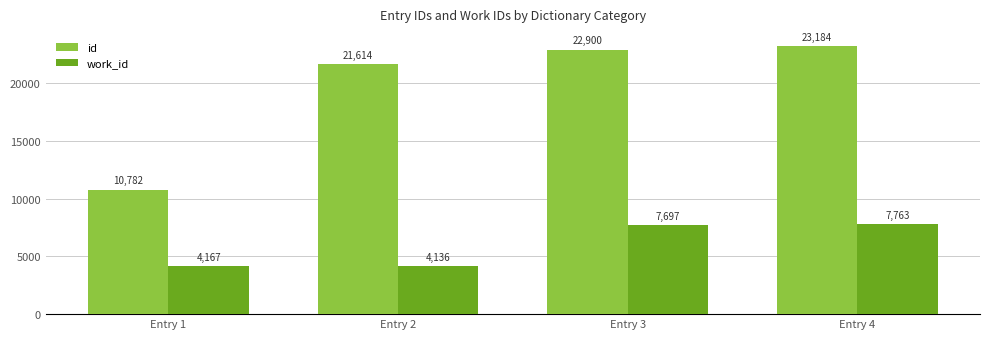

List the series in order of their overall mean, lowest first.

work_id, id